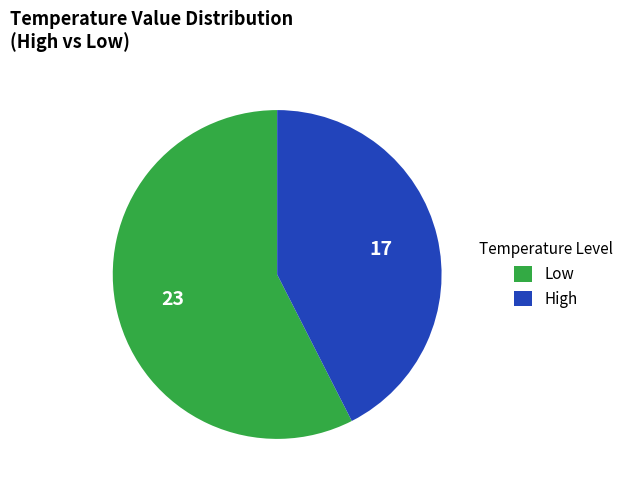

Do High and Low together represent more than half of the pie?

Yes